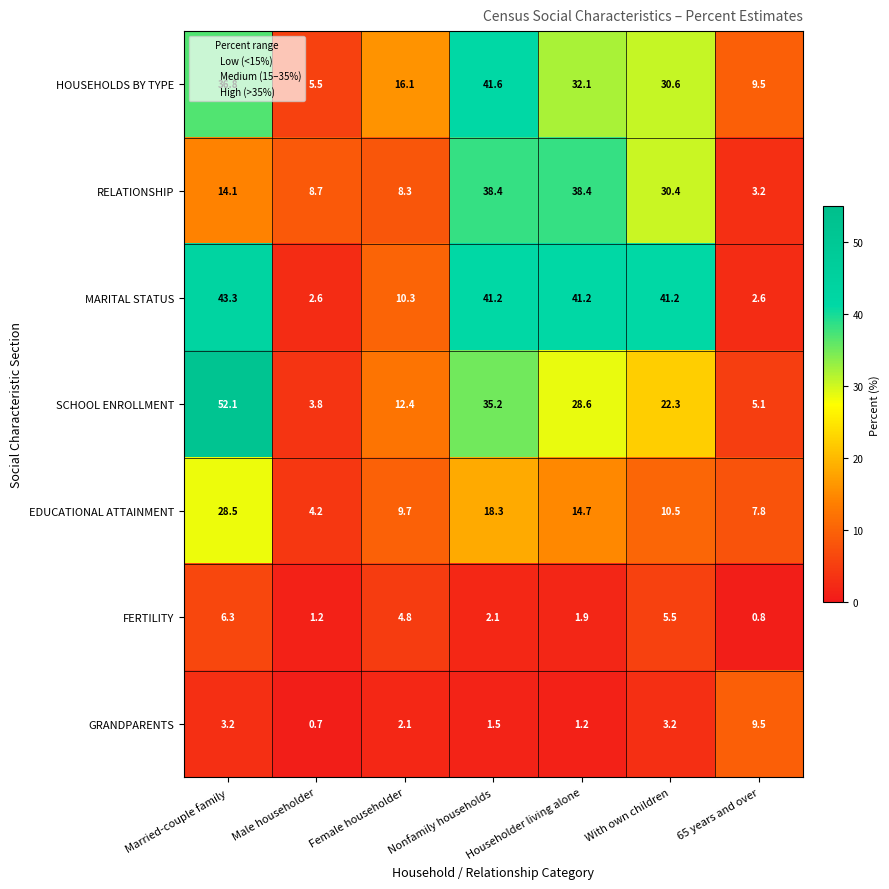

What is the sum of the RELATIONSHIP values at Married-couple family and With own children?

44.5